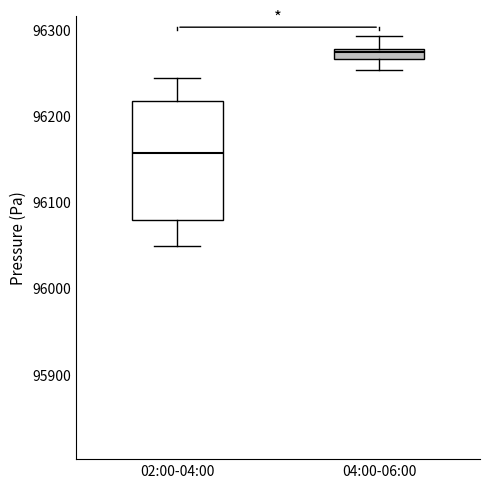

Comparing the boxes themselves (not the whiskers), which one is the tallest?

02:00-04:00